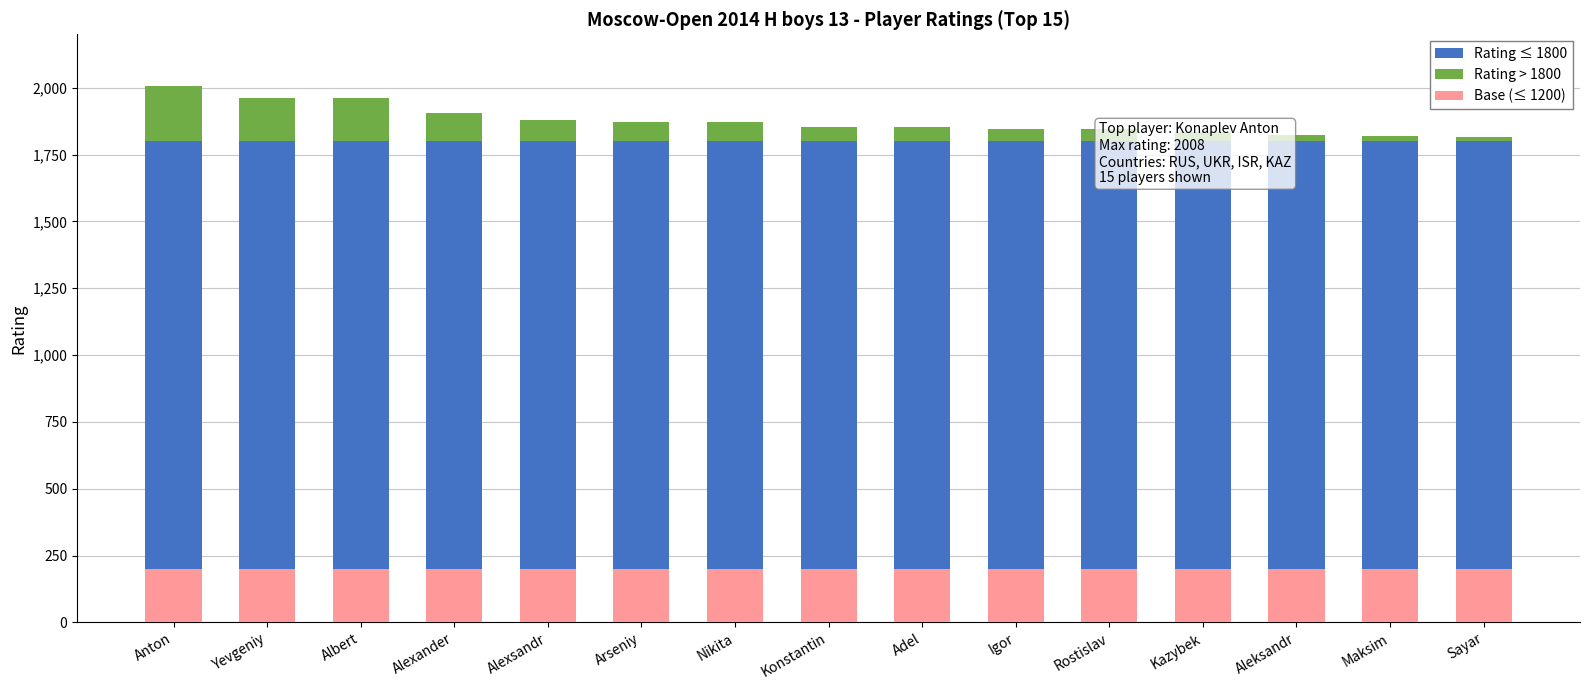

What is the difference between the highest and lowest values at Rostislav?

1755